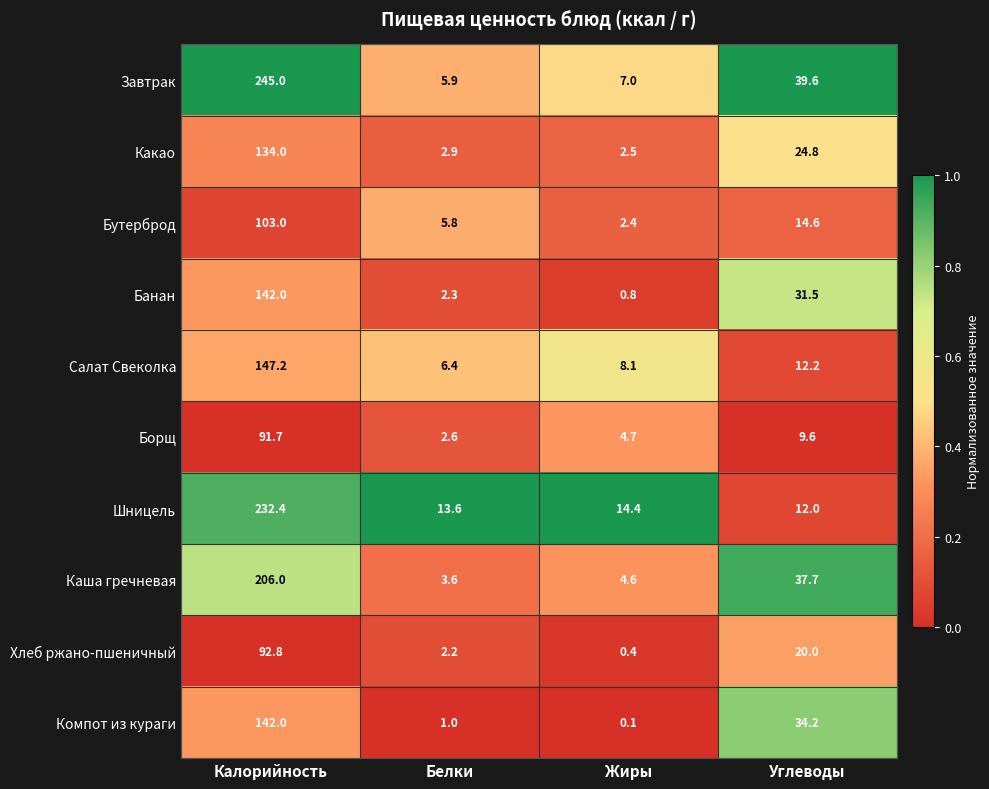

Is it true that Салат Свеколка equals 4.0 at Жиры?

False